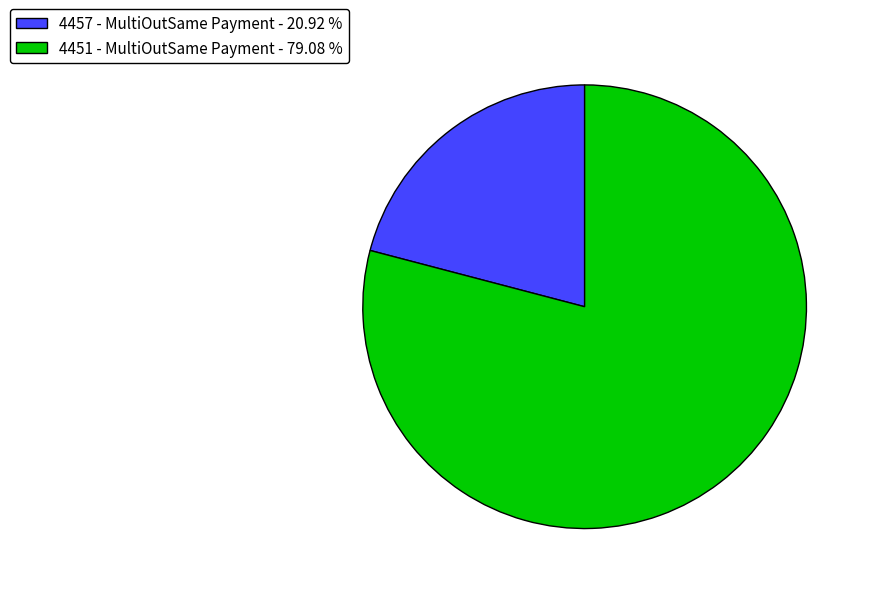

The 4457 - MultiOutSame Payment slice represents 8% of the pie. True or false?

False